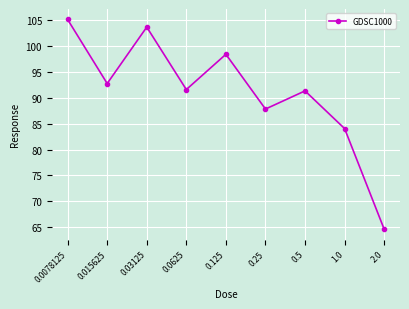

Which label corresponds to the largest value in the chart?

0.0078125